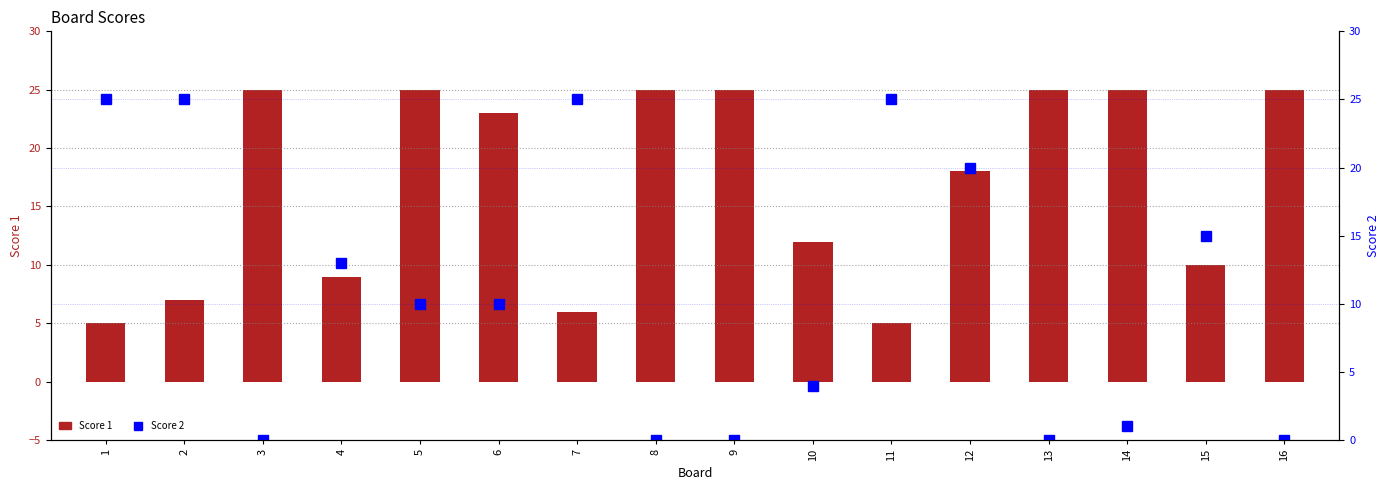

Reading left to right, what are all the values shown in this chart?

Score 1: 5	7	25	9	25	23	6	25	25	12	5	18	25	25	10	25
Score 2: 25	25	0	13	10	10	25	0	0	4	25	20	0	1	15	0